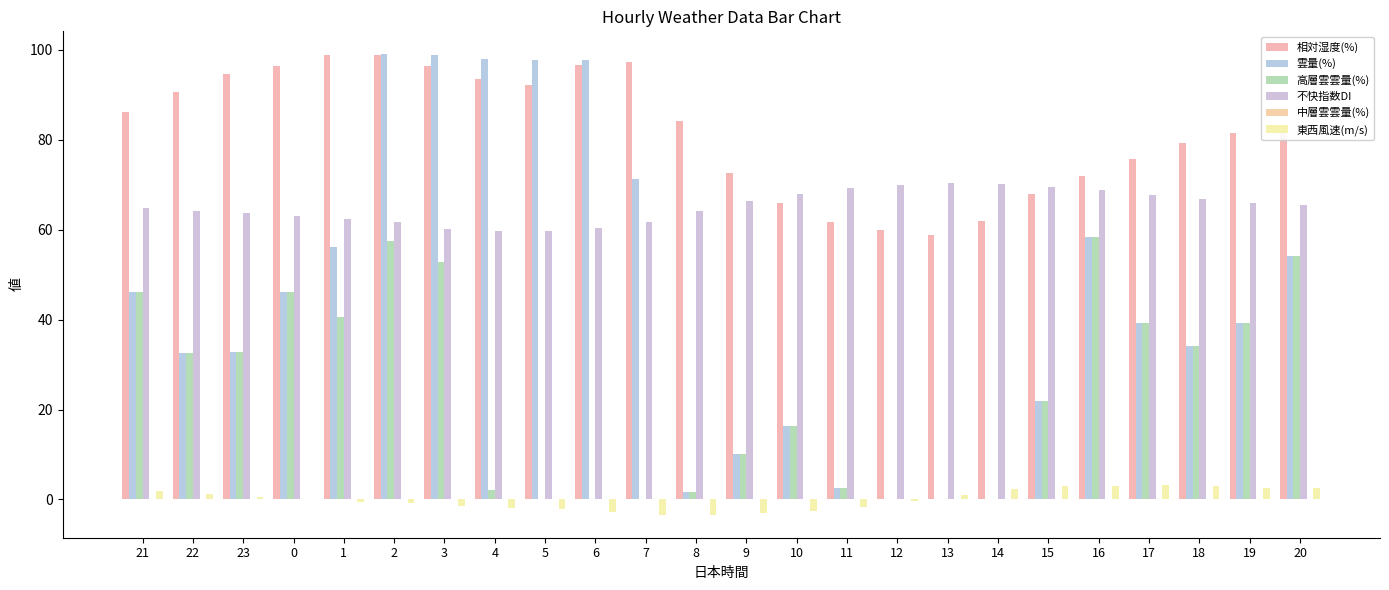

What is the difference between the 相対湿度(%) values at 5 and 22?

1.5